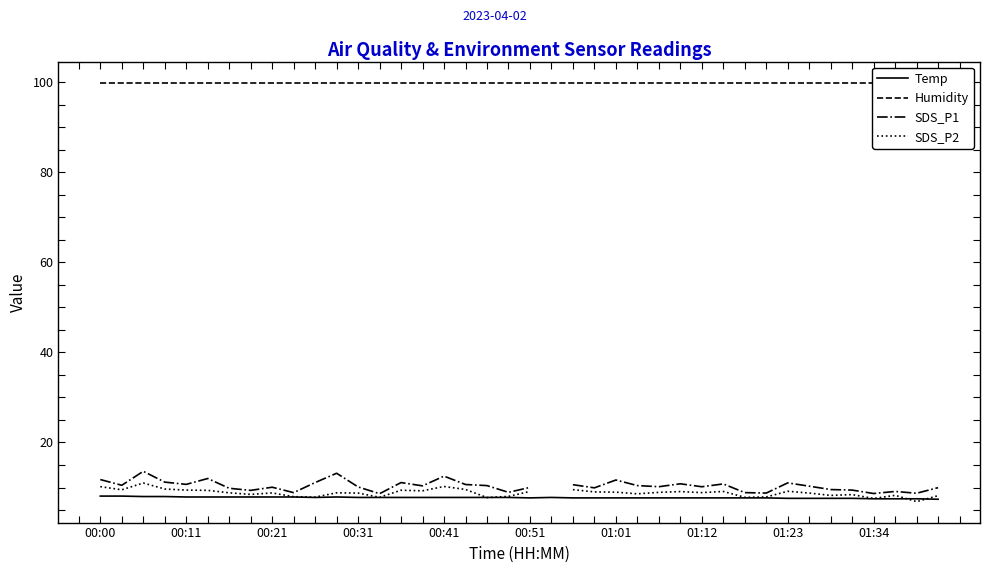

Count the number of categories in the chart.

40